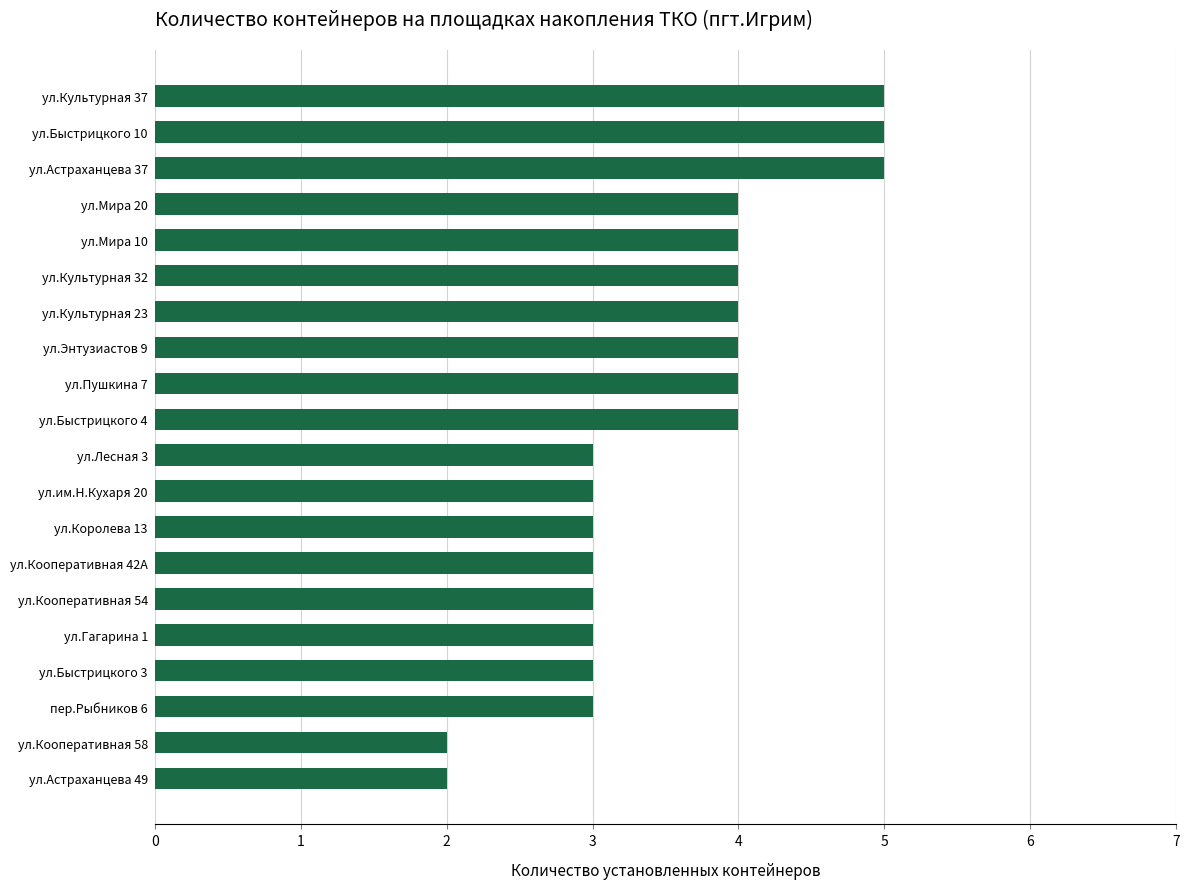

What is the greatest value displayed?

5